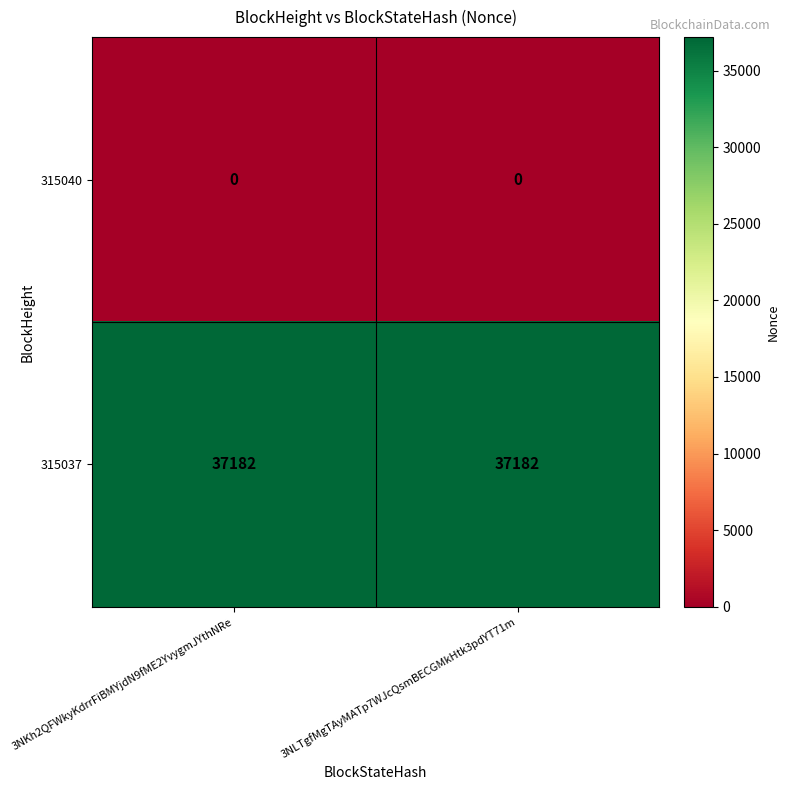

Reading left to right, extract all data points from this chart.

315040: 0	0
315037: 37182	37182